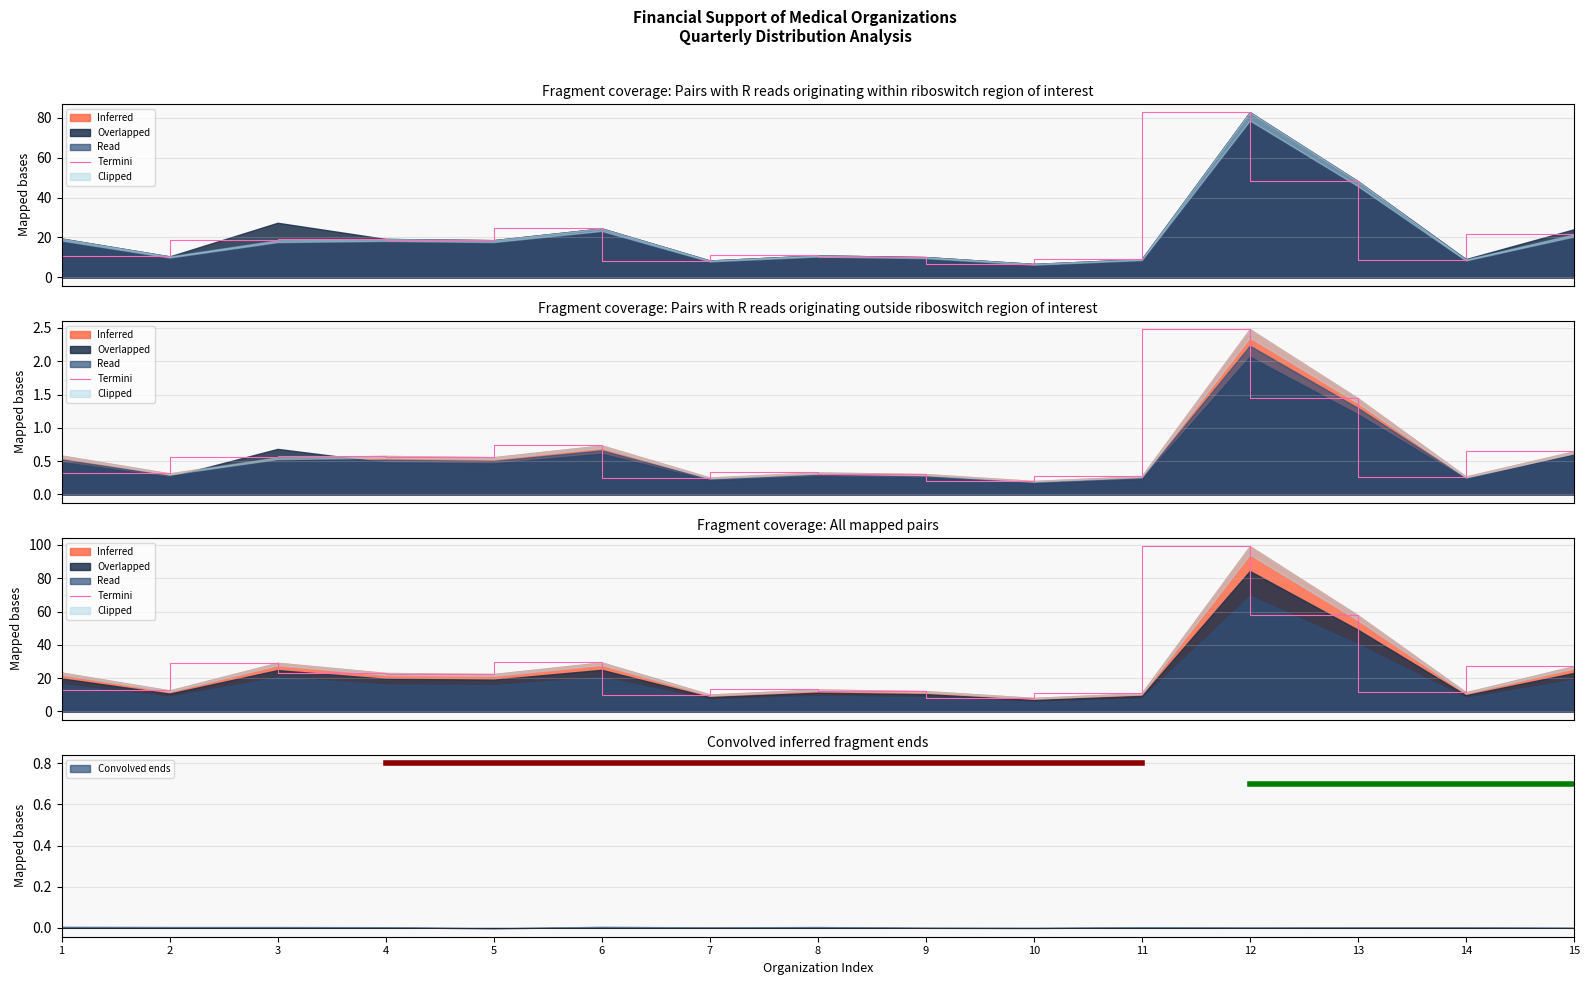

Reading left to right, list all the values displayed in this chart.

23.3	12.6	29.2	23.1	22.5	29.4	10.2	13.2	12.2	8.1	11.0	99.2	57.8	11.5	27.2